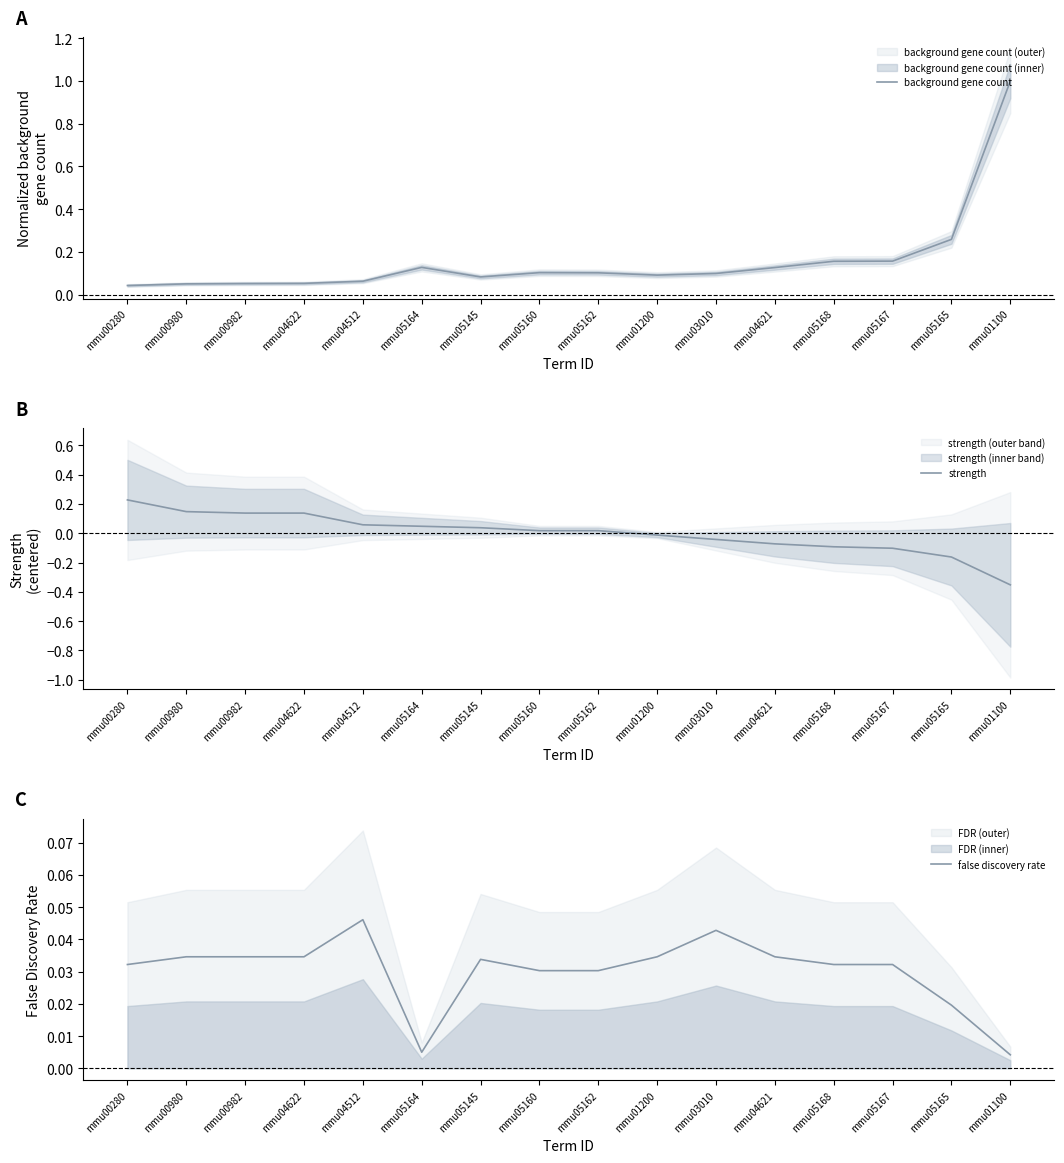

How many interior local valleys does the background gene count series have?

2